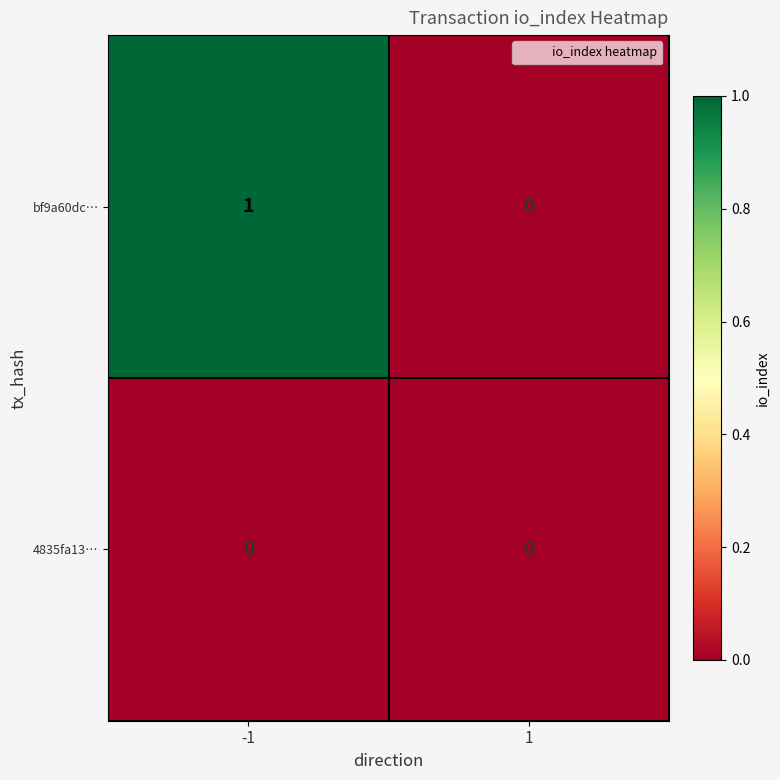

List the series in order of their overall mean, lowest first.

4835fa13…, bf9a60dc…